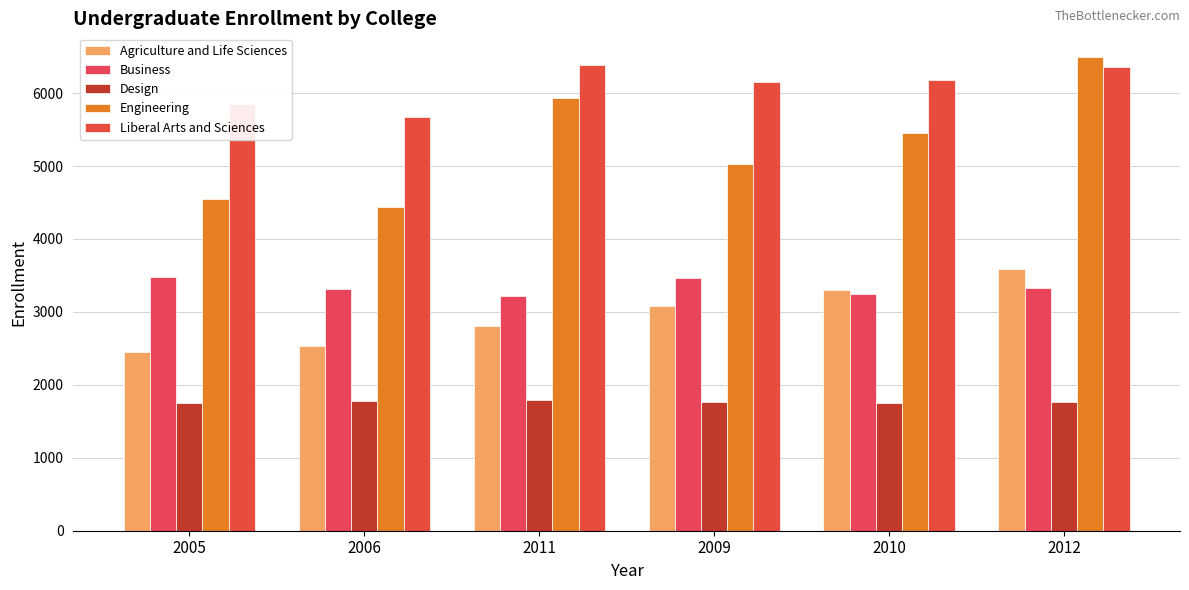

Are the bars horizontal?

No